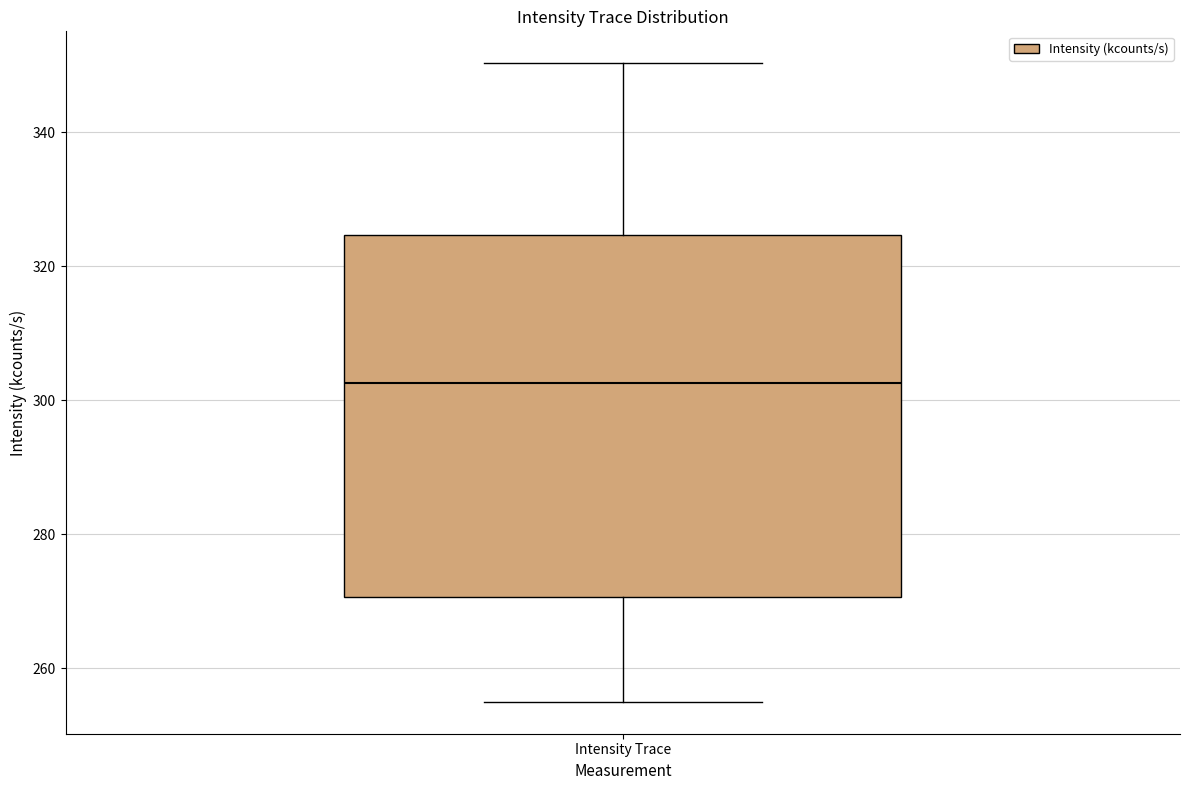

Transcribe this box plot: give where the median line is, the range the box spans, and where the two whiskers end, as read against the y-axis. The values are not printed on the chart, so give them approximately, as read against the axis.

median 302, box 270 to 324, whiskers 254 to 350